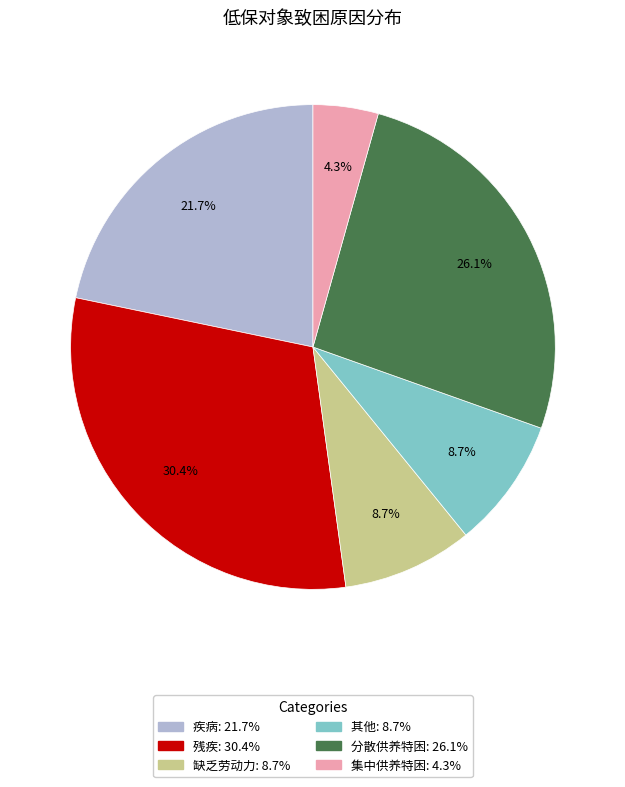

Between 分散供养特困 and 其他, which is larger?

分散供养特困